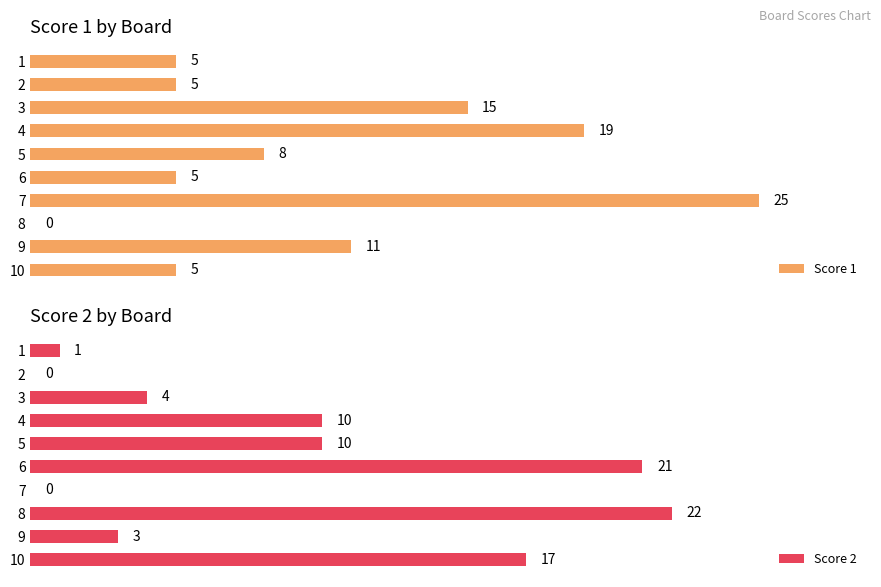

How many values in the Score 1 series are below 8?

5